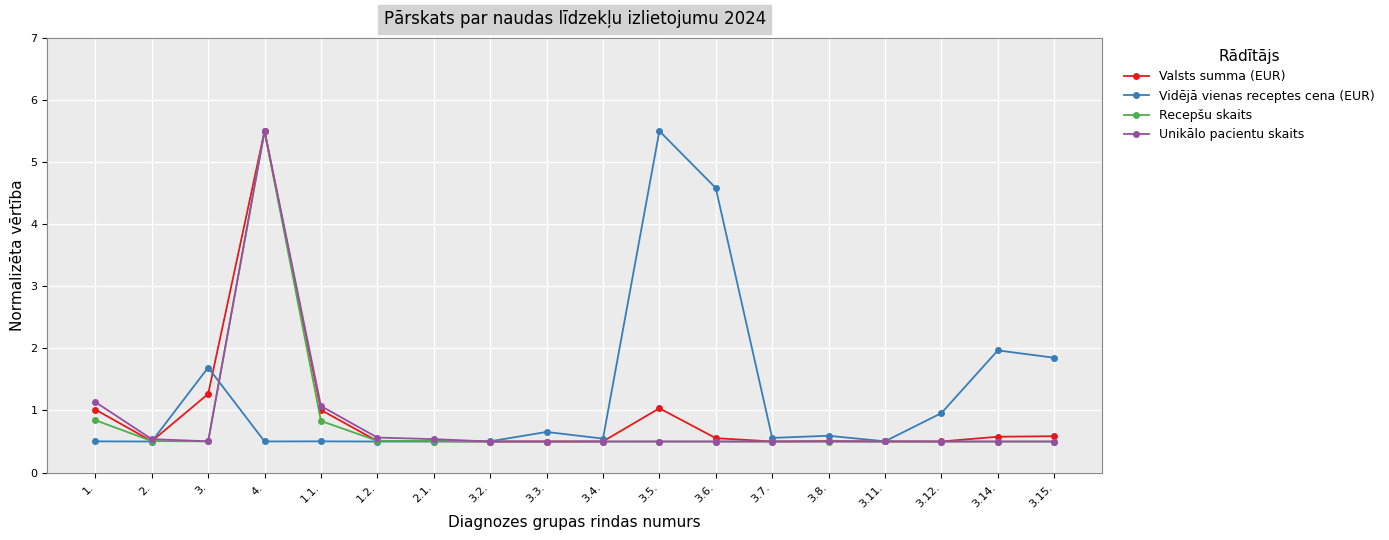

The value of Unikālo pacientu skaits at 3.7. is 0.5. True or false?

True